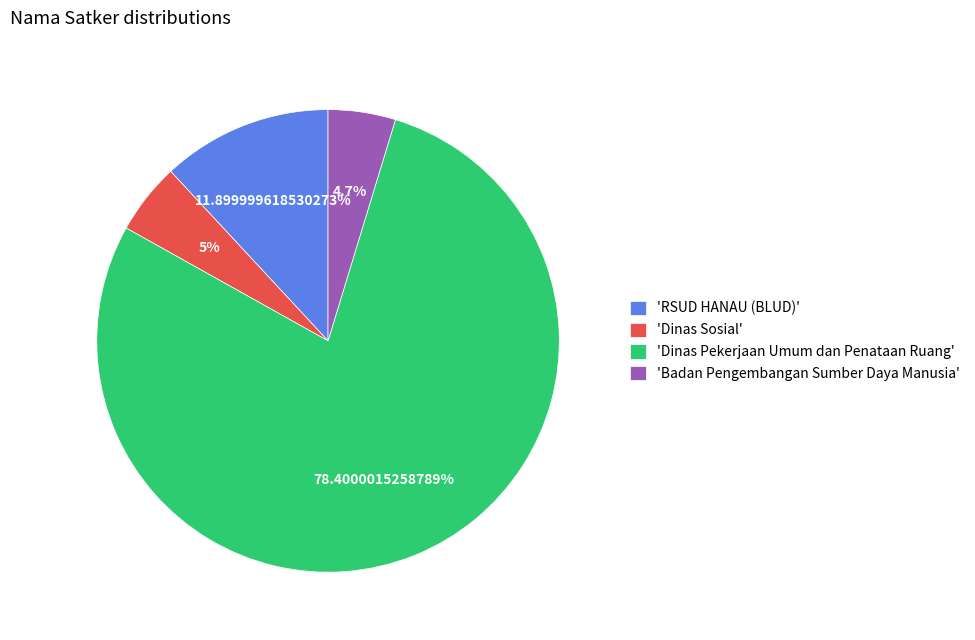

Is the sum of 'Dinas Sosial' and 'RSUD HANAU (BLUD)' greater than half?

No